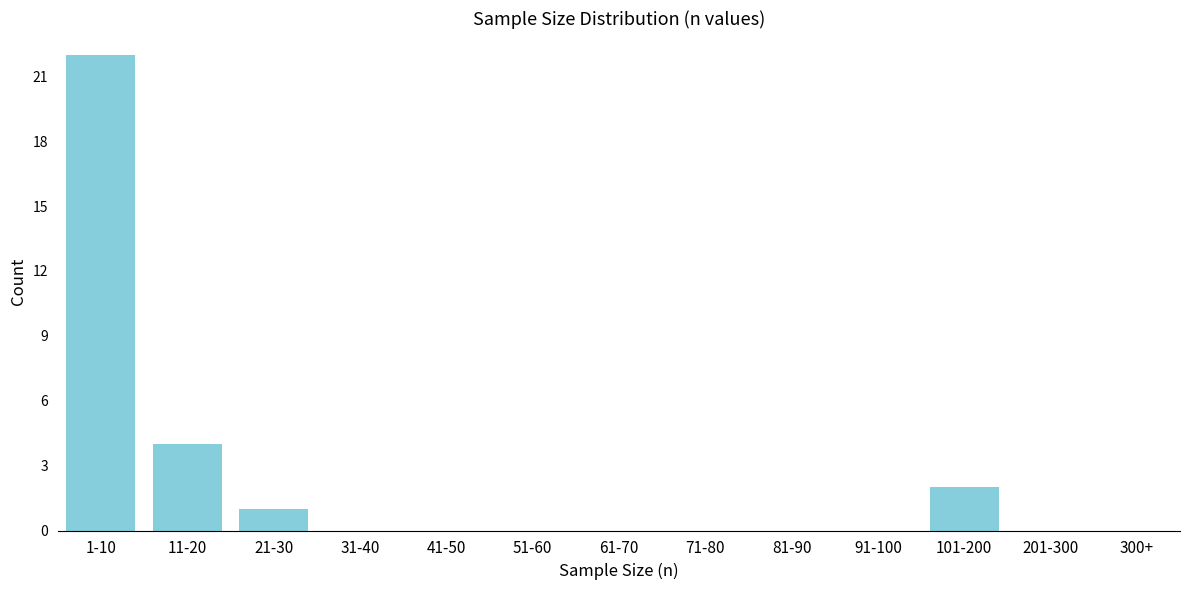

Reading left to right, what are all the values shown in this chart?

1-10=22	11-20=4	21-30=1	31-40=0	41-50=0	51-60=0	61-70=0	71-80=0	81-90=0	91-100=0	101-200=2	201-300=0	300+=0